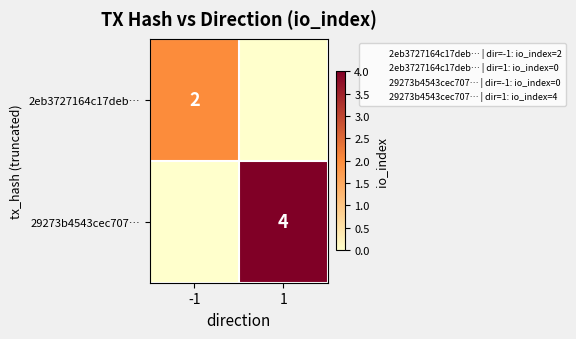

What is the total value across all series at -1?

2